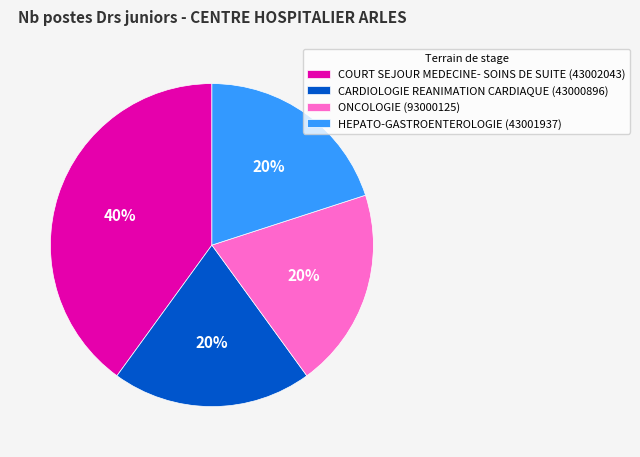

Is ONCOLOGIE (93000125) the majority of the pie?

No